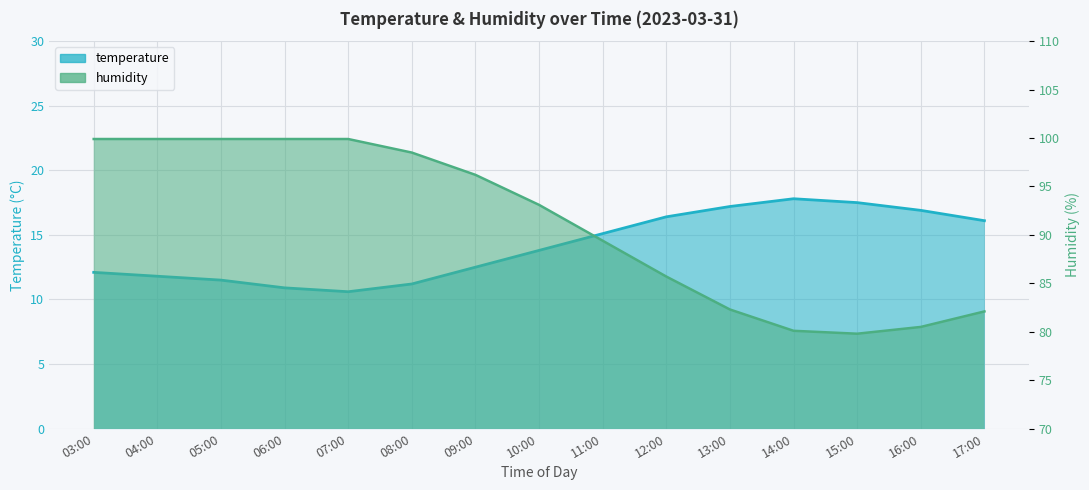

Is it true that humidity equals 99.9 at 03:00?

True